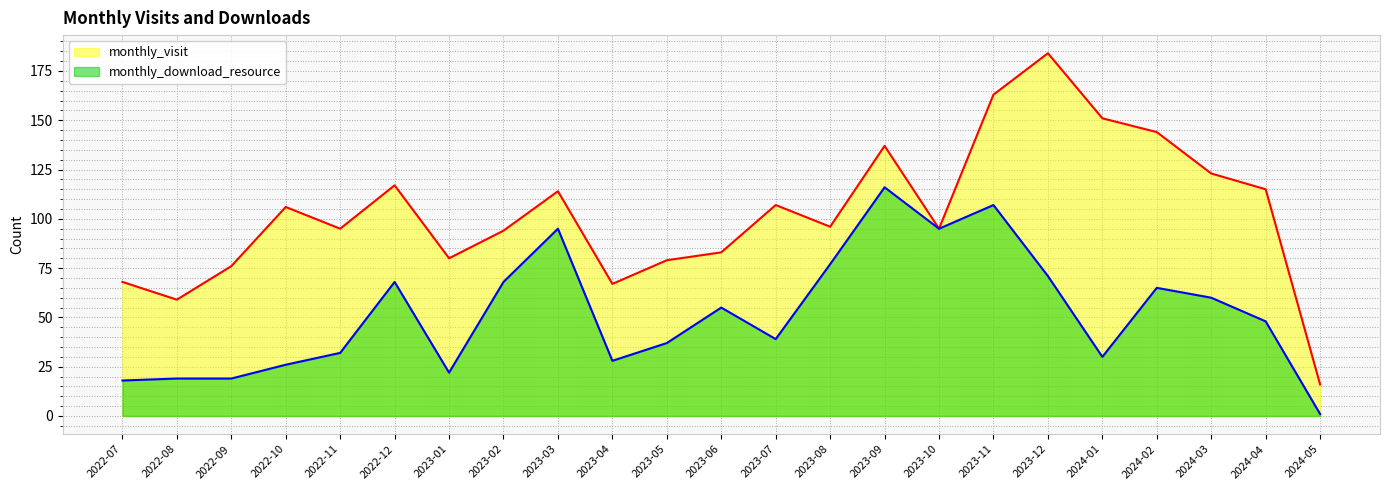

How many interior local peaks does the monthly_visit series have?

6